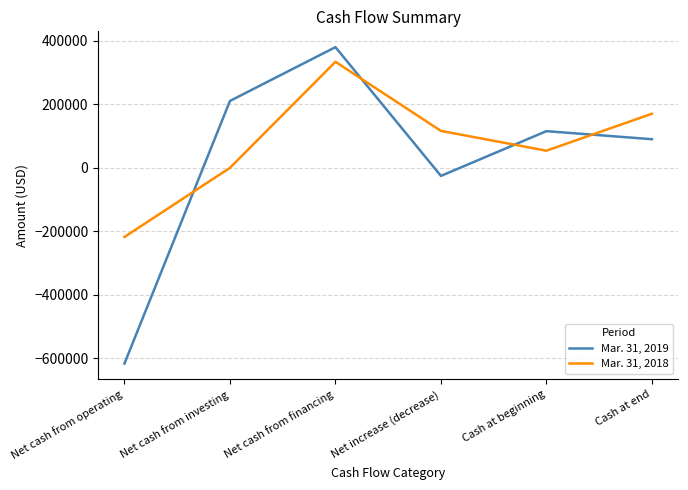

How many lines are shown in the chart?

2